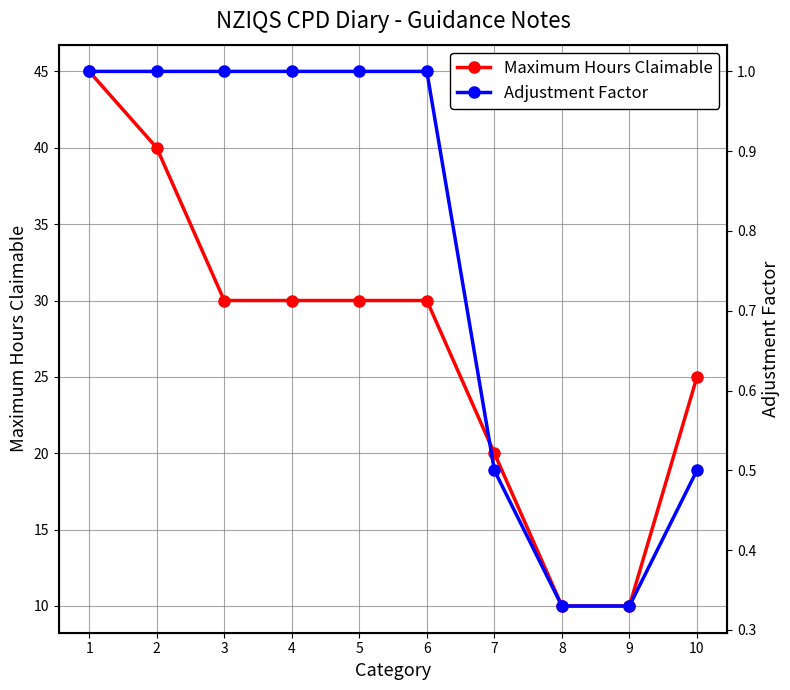

At which category is the sum across all series the highest?

1